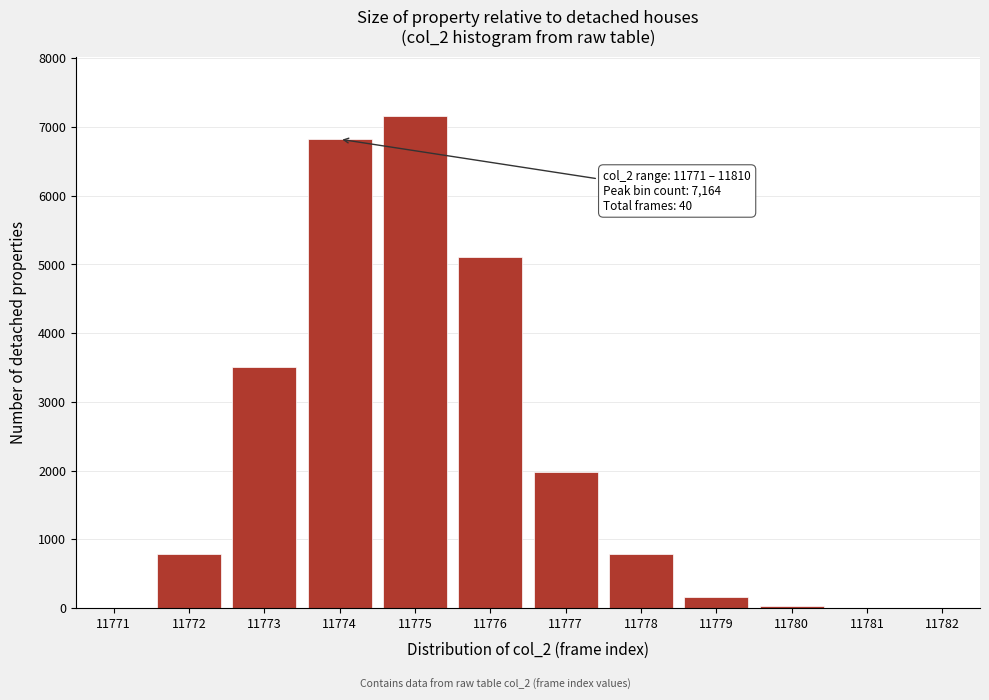

The value at 11777 is 1984. True or false?

True